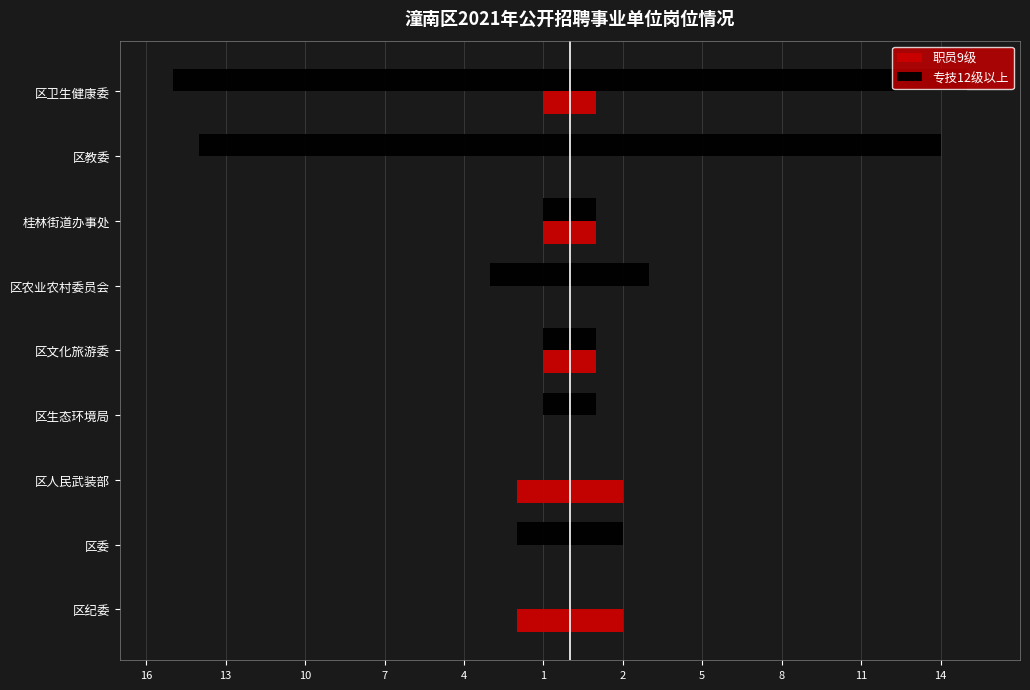

Reading right to left, transcribe all the data shown in this chart.

职员9级: -1	0	-1	0	-1	0	-2	0	-2
专技12级以上: -15	-14	-1	-3	-1	-1	0	-2	0